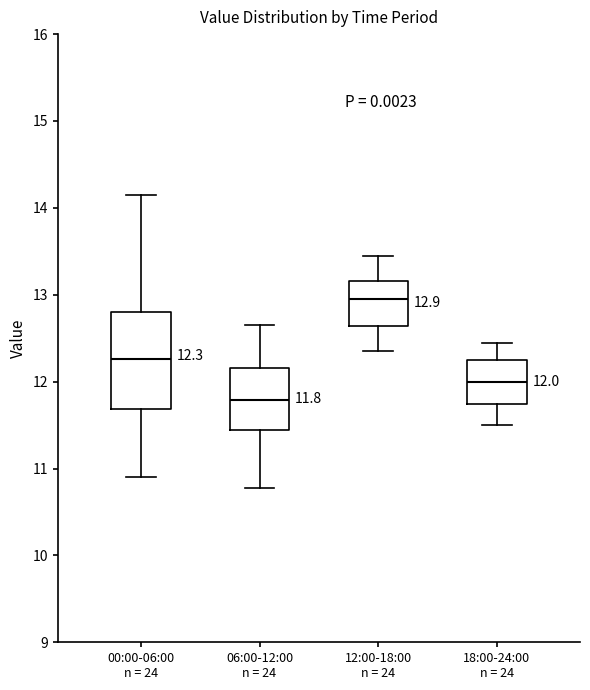

Comparing the boxes themselves (not the whiskers), which one is the tallest?

00:00-06:00 n = 24